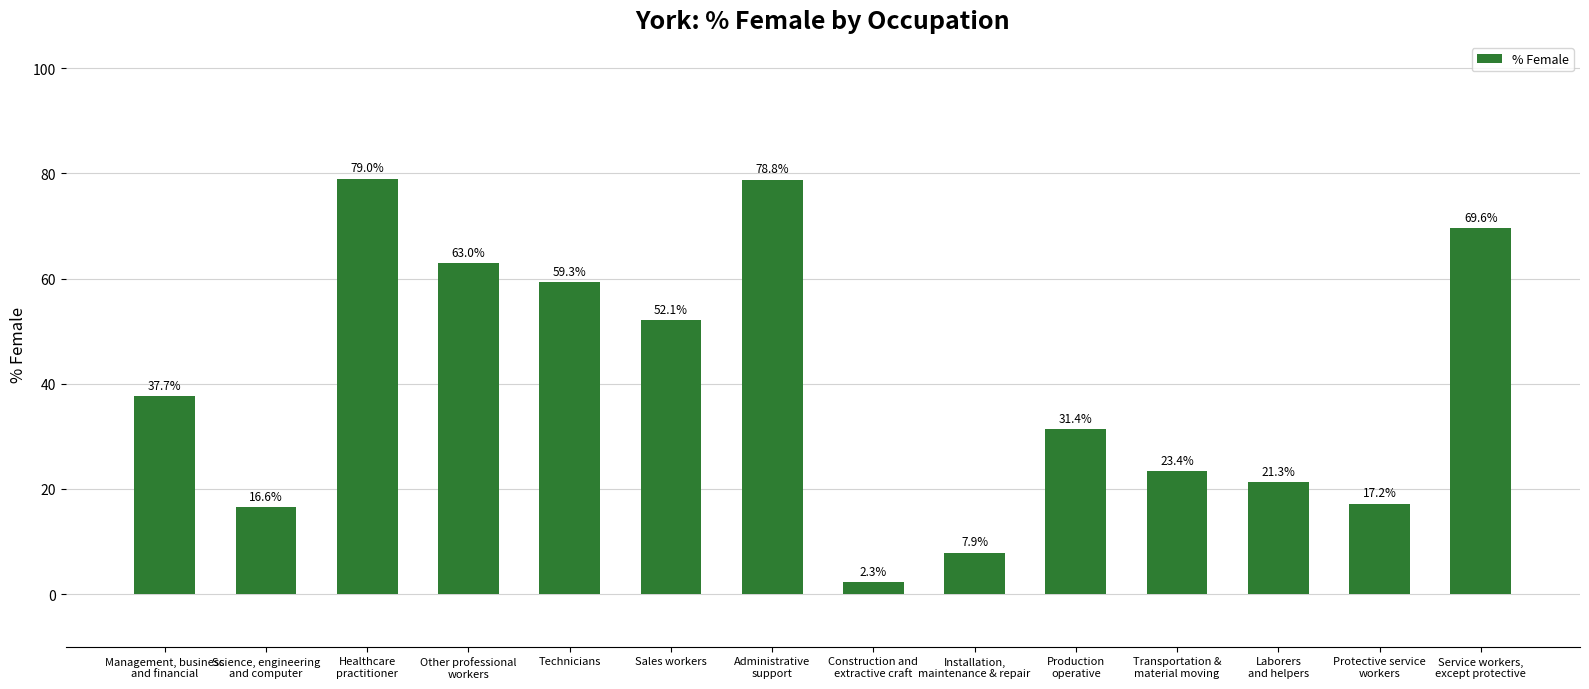

What is the value of the 8th bar from the left?

2.3